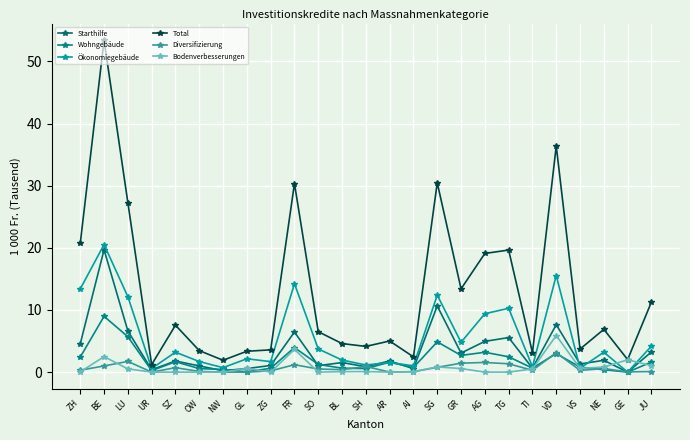

What is the sum of all Bodenverbesserungen values?

19.8